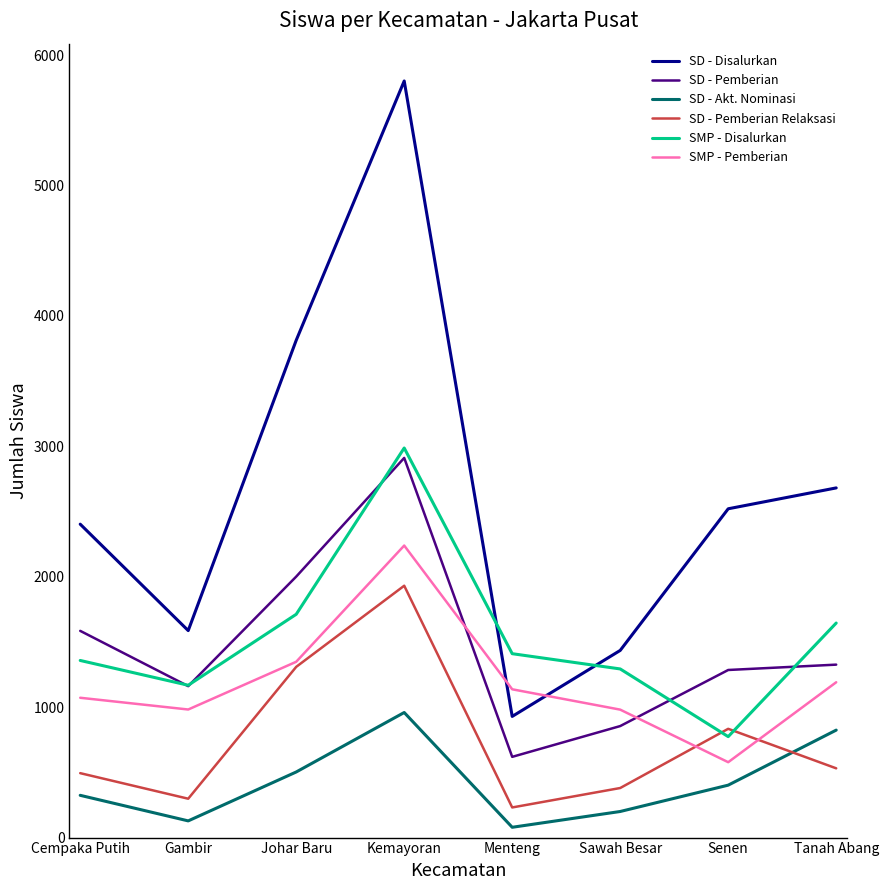

The SMP - Pemberian series shows 982 at Gambir. True or false?

True